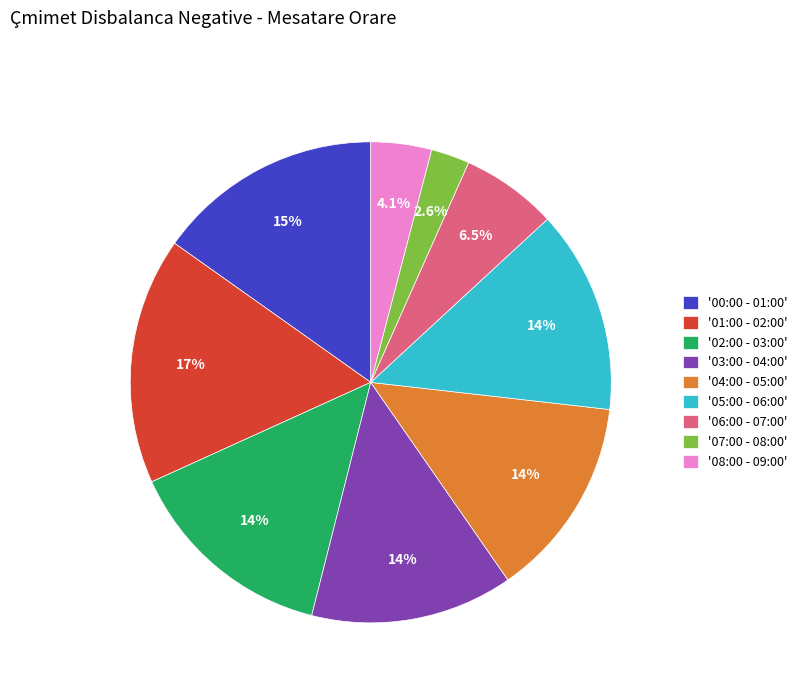

Approximately how many times larger is the value at '01:00 - 02:00' compared to '00:00 - 01:00'?

1.1